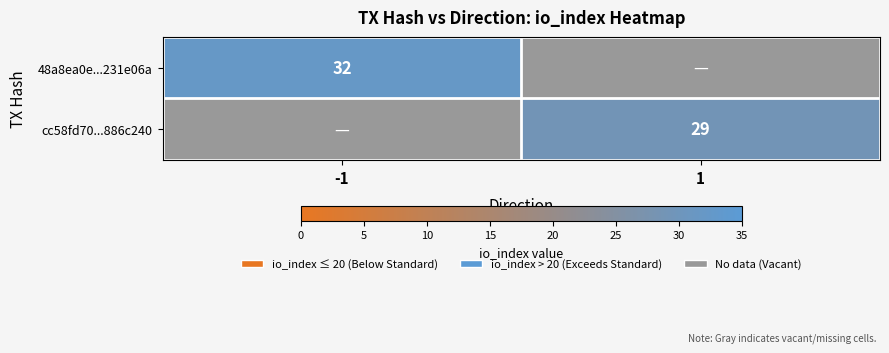

The 48a8ea0e...231e06a series shows 47.0 at -1. True or false?

False